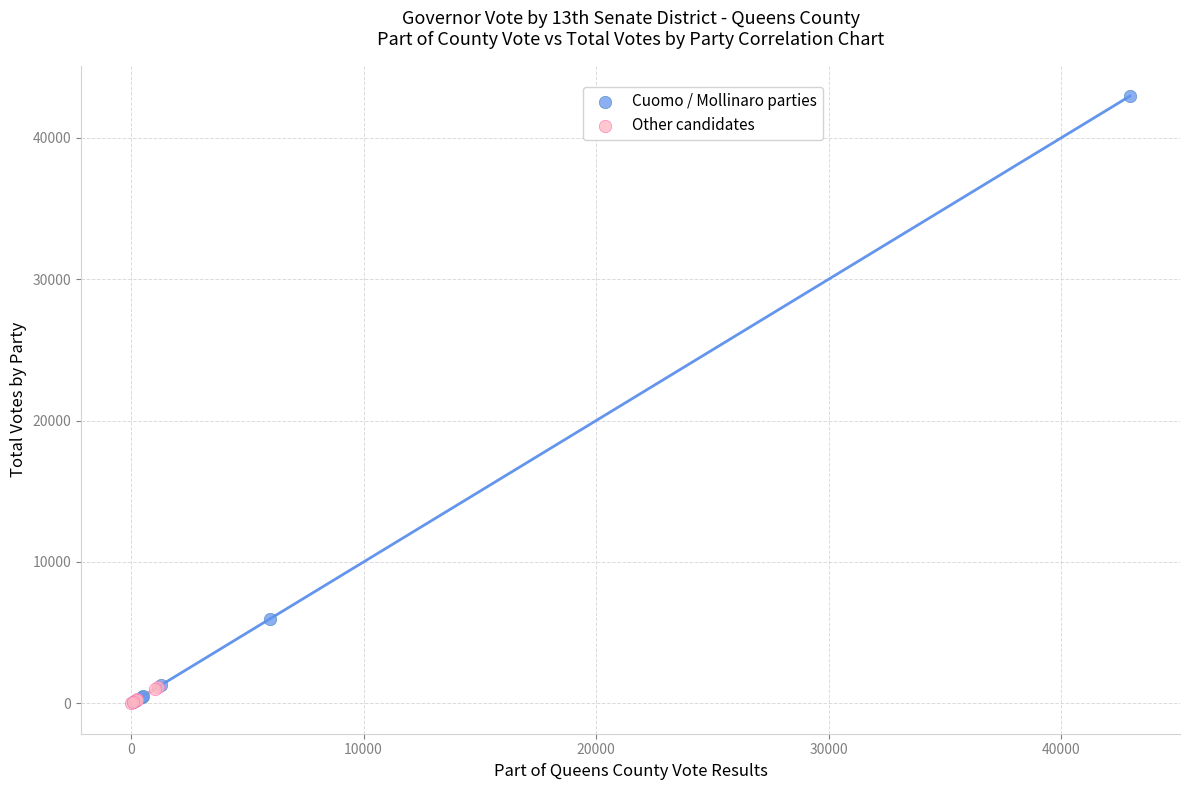

Which series reaches the maximum Y coordinate?

Cuomo / Mollinaro parties